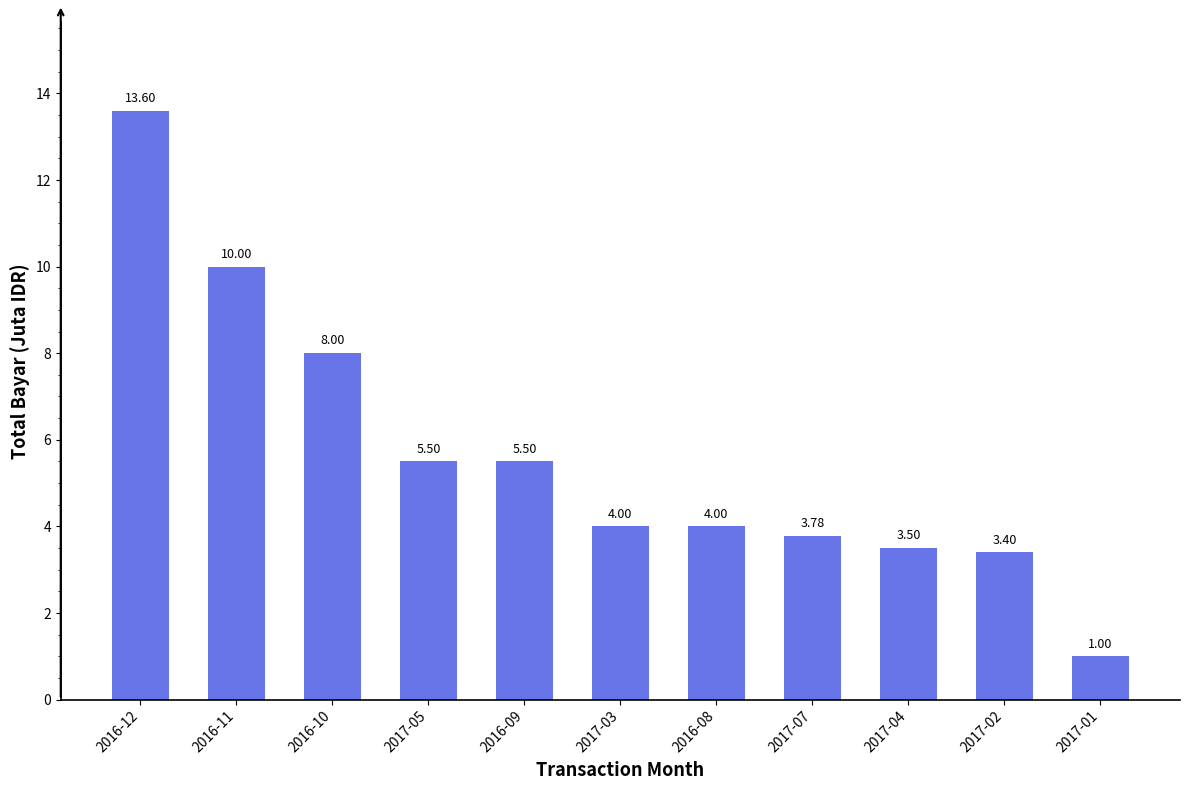

Which has a higher value, 2017-04 or 2016-11?

2016-11